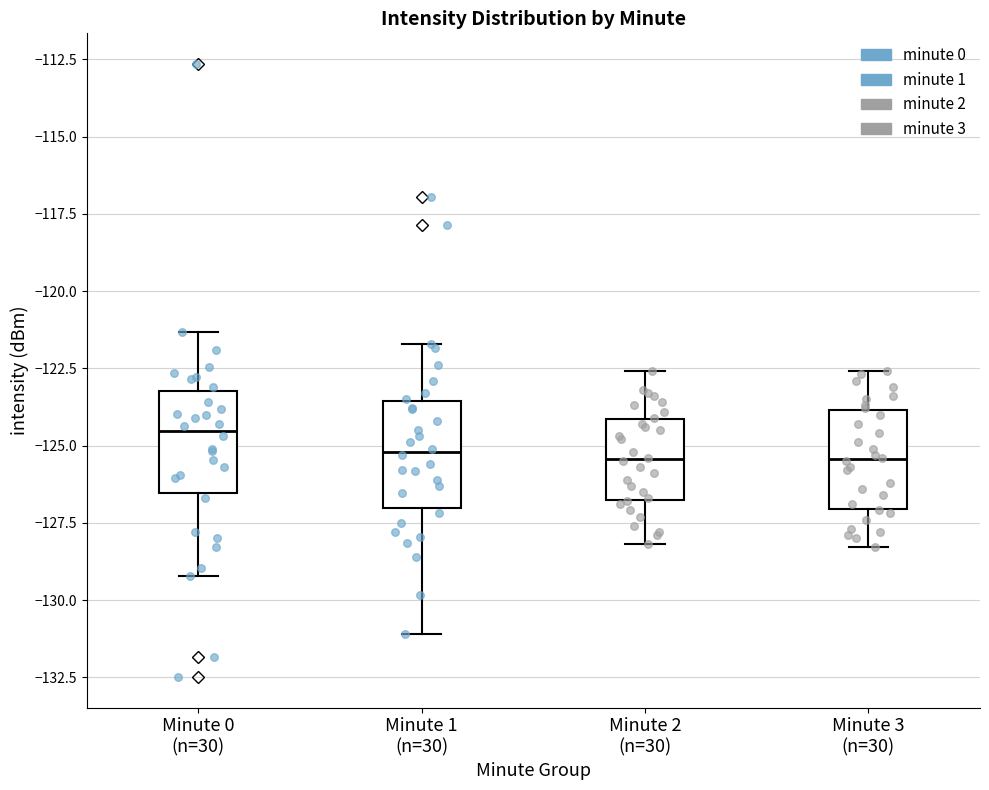

Reading left to right, transcribe this box plot: for each box, give where its median line is, the range the box spans, and where its two whiskers end, as read against the y-axis. The values are not printed on the chart, so give them approximately, as read against the axis.

Minute 0 (n=30): median -124.5, box -126.5 to -123.0, whiskers -129.0 to -121.5
Minute 1 (n=30): median -125.0, box -127.0 to -123.5, whiskers -131.0 to -121.5
Minute 2 (n=30): median -125.5, box -127.0 to -124.0, whiskers -128.0 to -122.5
Minute 3 (n=30): median -125.5, box -127.0 to -124.0, whiskers -128.5 to -122.5